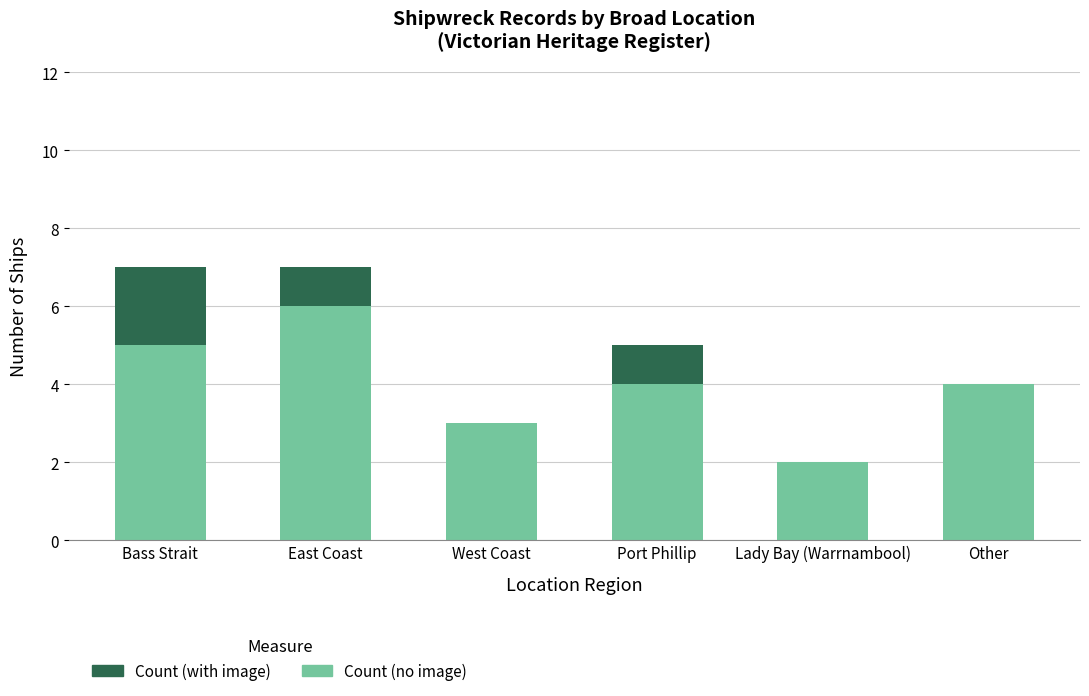

Reading left to right, what are the values for Count (no image)?

Bass Strait=5	East Coast=6	West Coast=3	Port Phillip=4	Lady Bay (Warrnambool)=2	Other=4